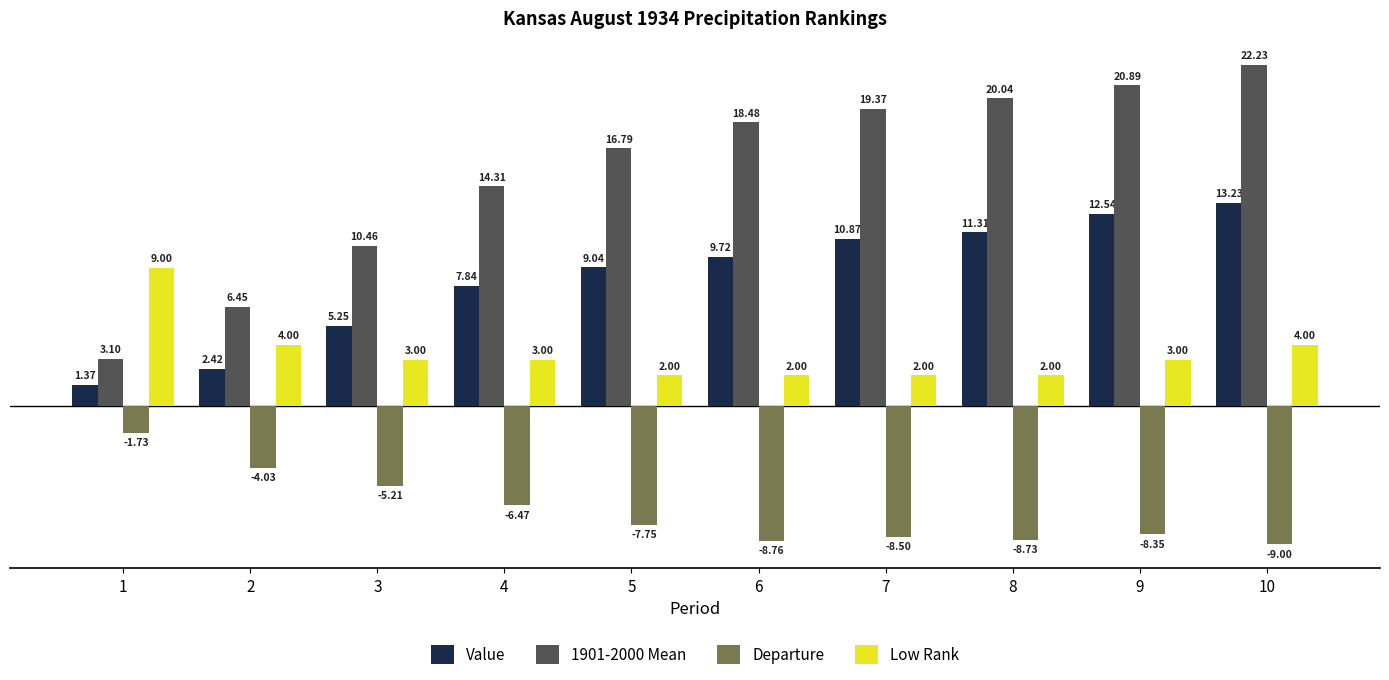

How many Low Rank values are between 2 and 4?

9